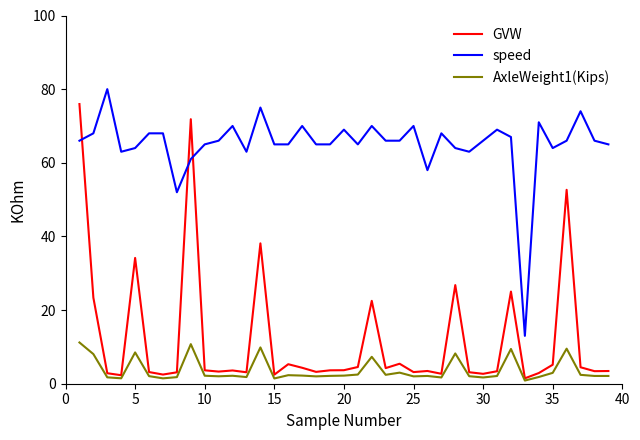

What is the maximum value for speed?

80.0